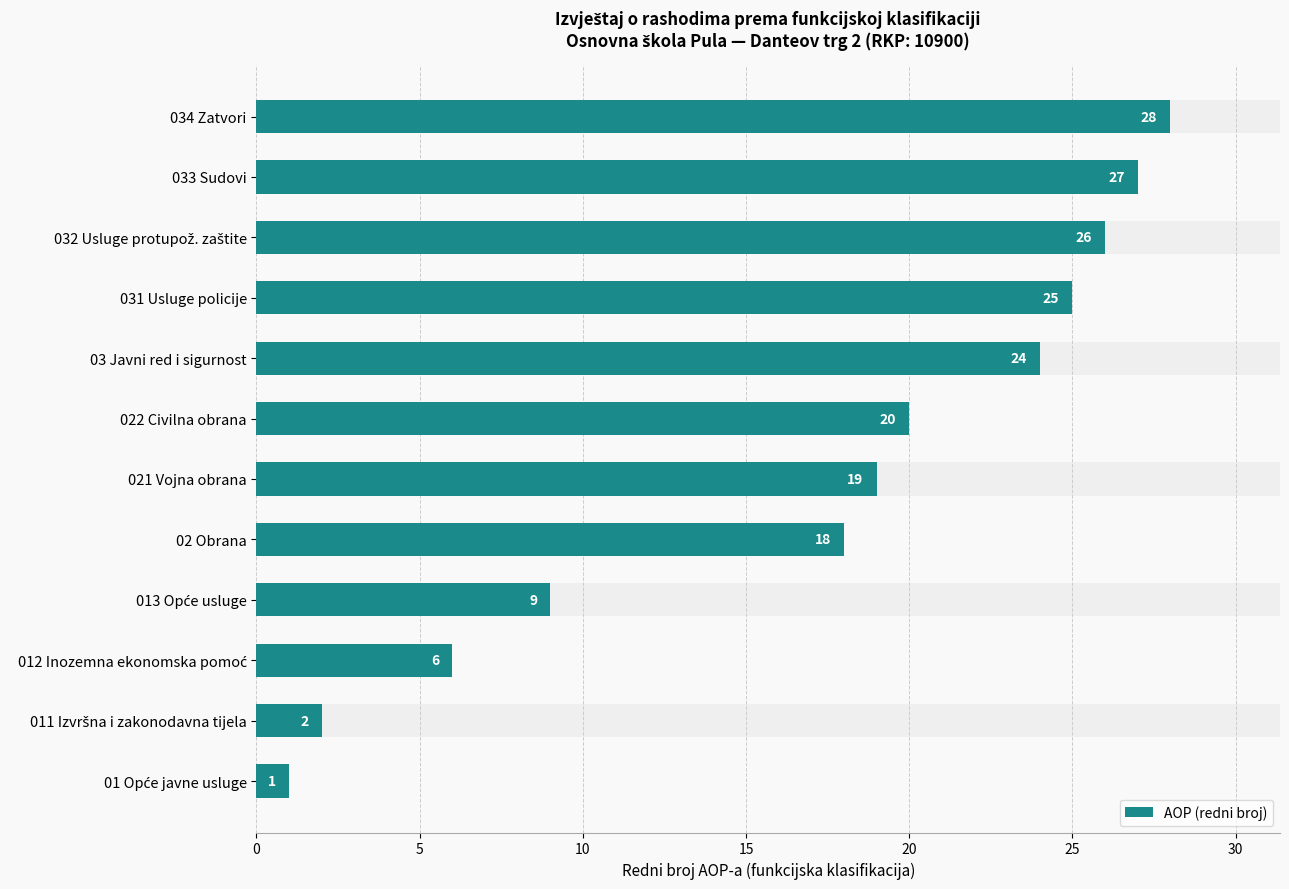

What is the difference between the values at 012 Inozemna ekonomska pomoć and 034 Zatvori?

22